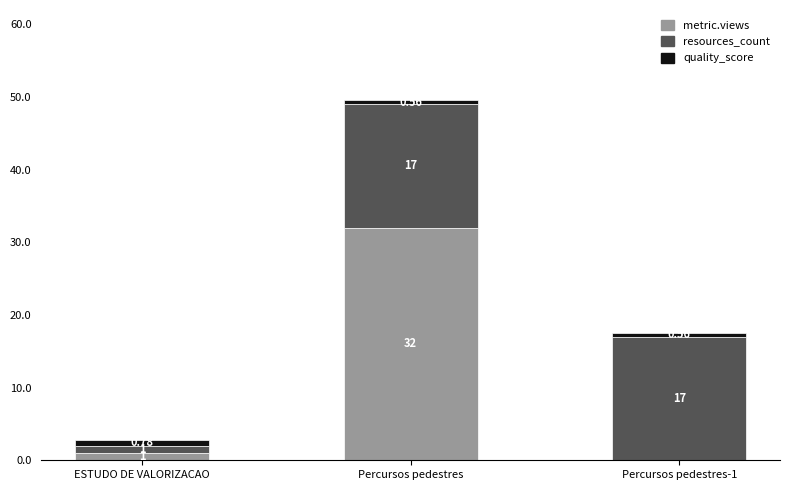

Are the bars horizontal?

No